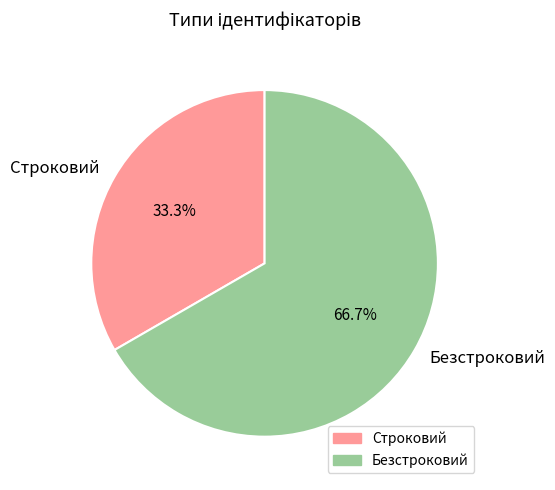

How many slices are in this pie chart?

2